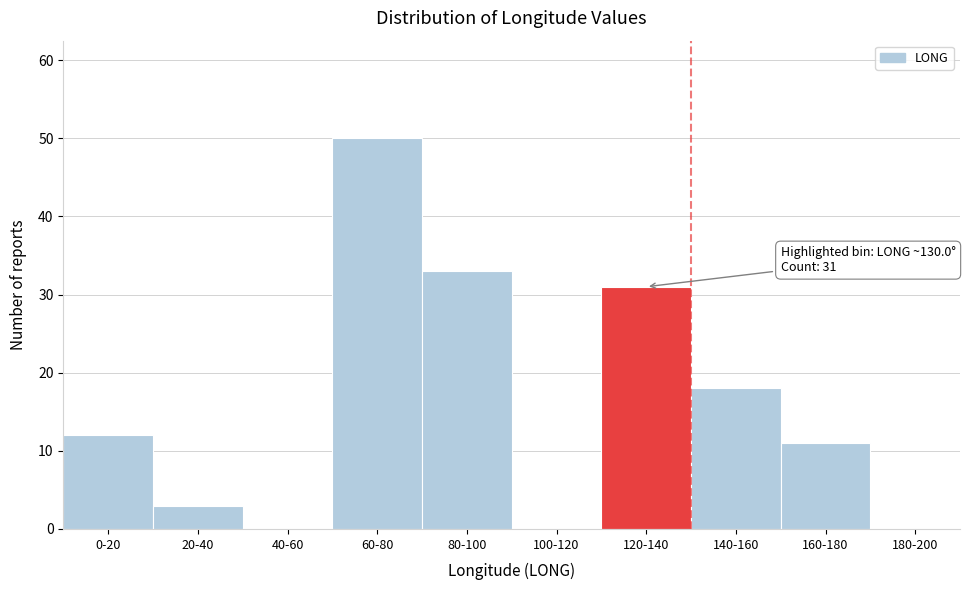

Reading left to right, transcribe all the data shown in this chart.

0-20=12	20-40=3	40-60=0	60-80=50	80-100=33	100-120=0	120-140=31	140-160=18	160-180=11	180-200=0